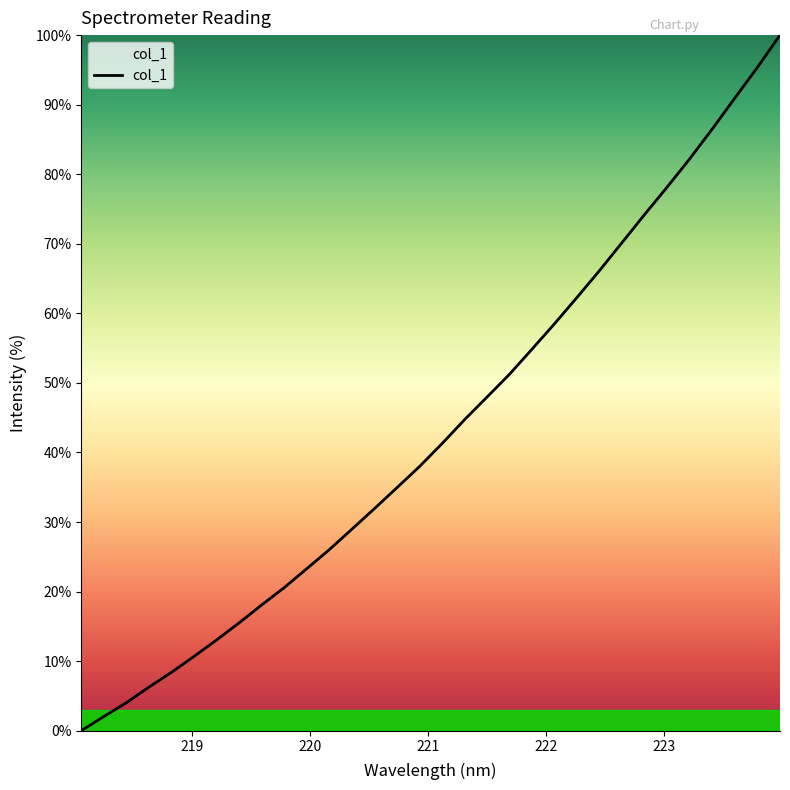

What is the maximum value shown in the chart?

100.0